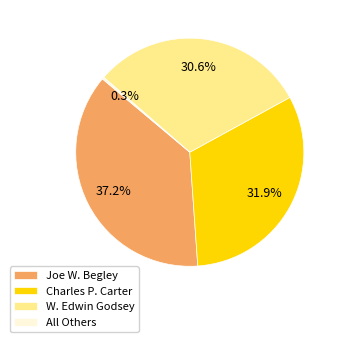

Is W. Edwin Godsey the majority of the pie?

No